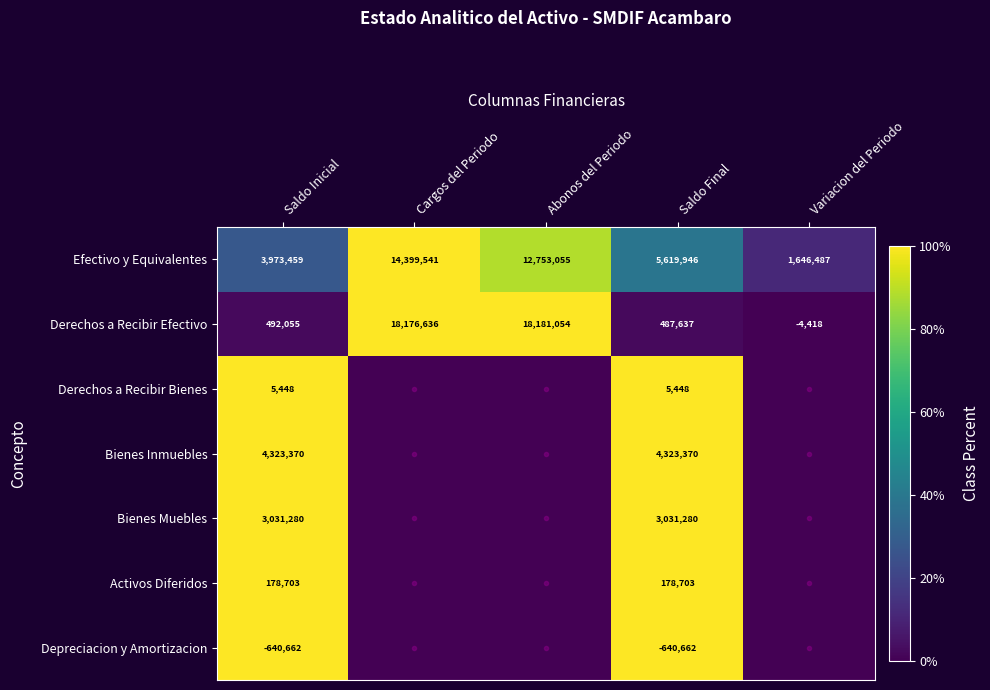

At which label is Derechos a Recibir Efectivo closest to 9088318?

Saldo Inicial